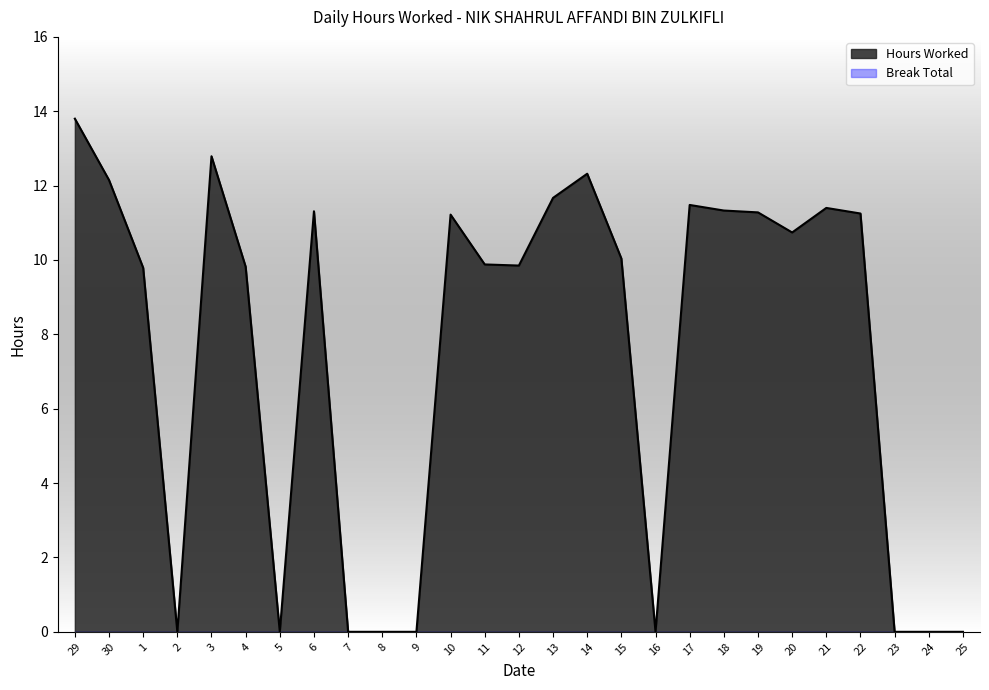

How many positive values are there?

18